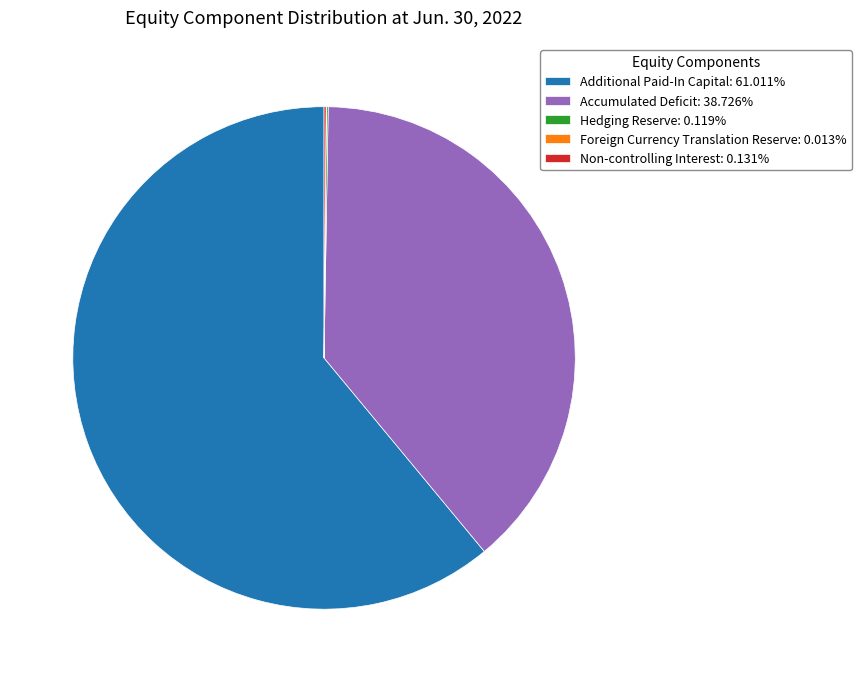

Is there any slice that represents more than half of the pie?

Yes